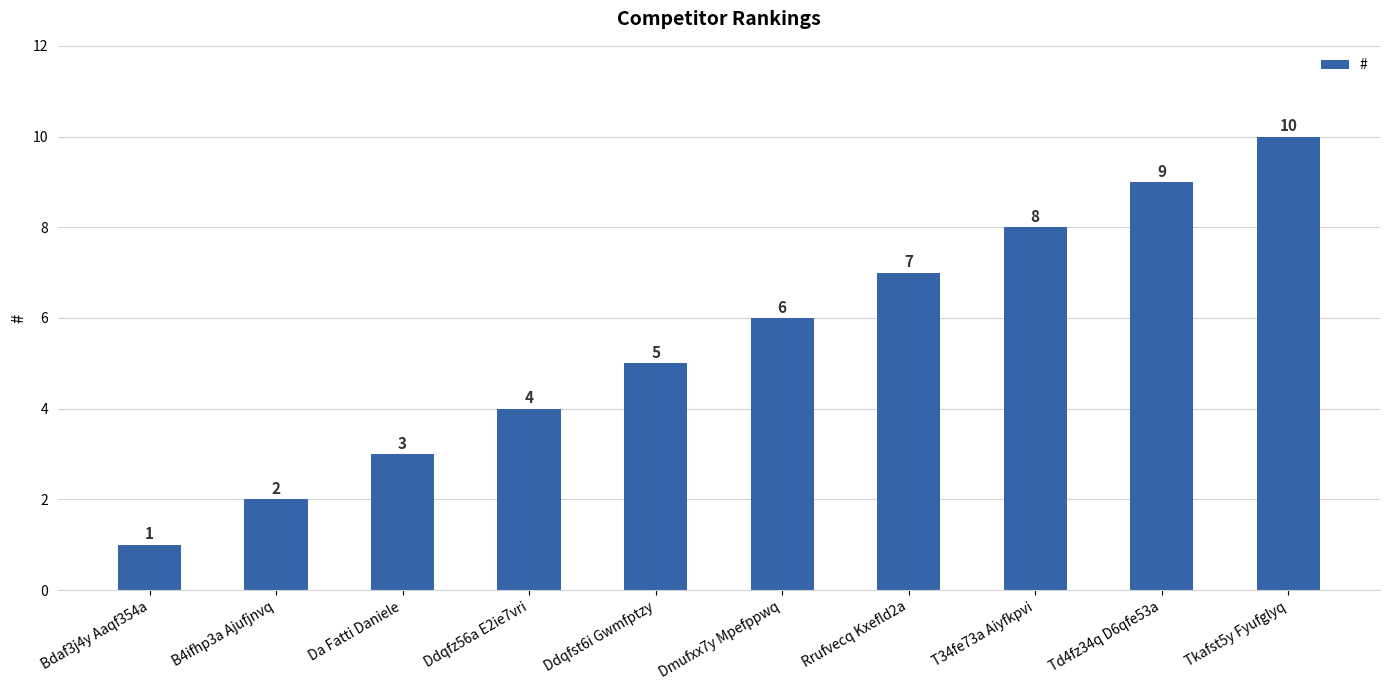

What is the sum of all values?

55